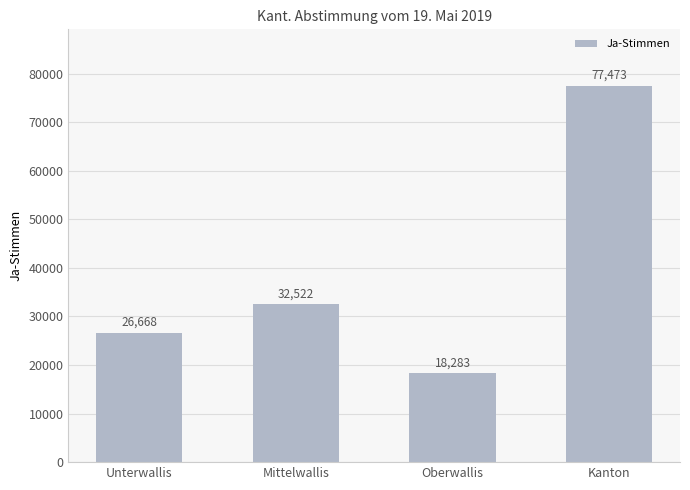

At which category does the chart reach its minimum across all series?

Oberwallis